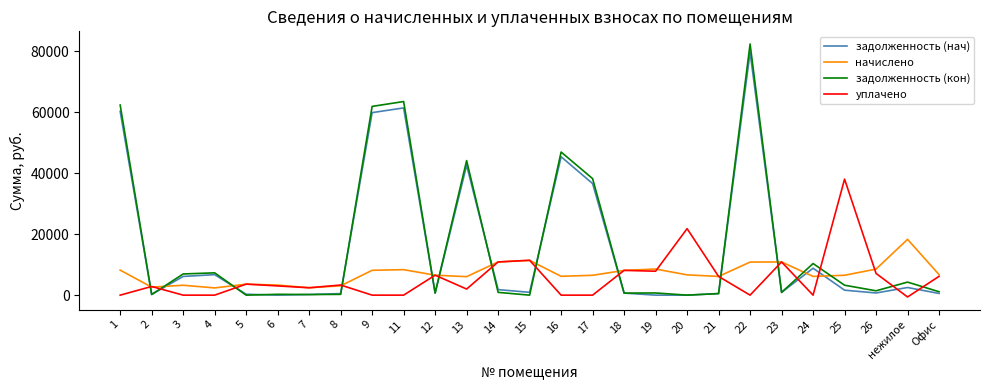

Is the value of начислено at 25 greater than the value of задолженность (нач) at 17?

No